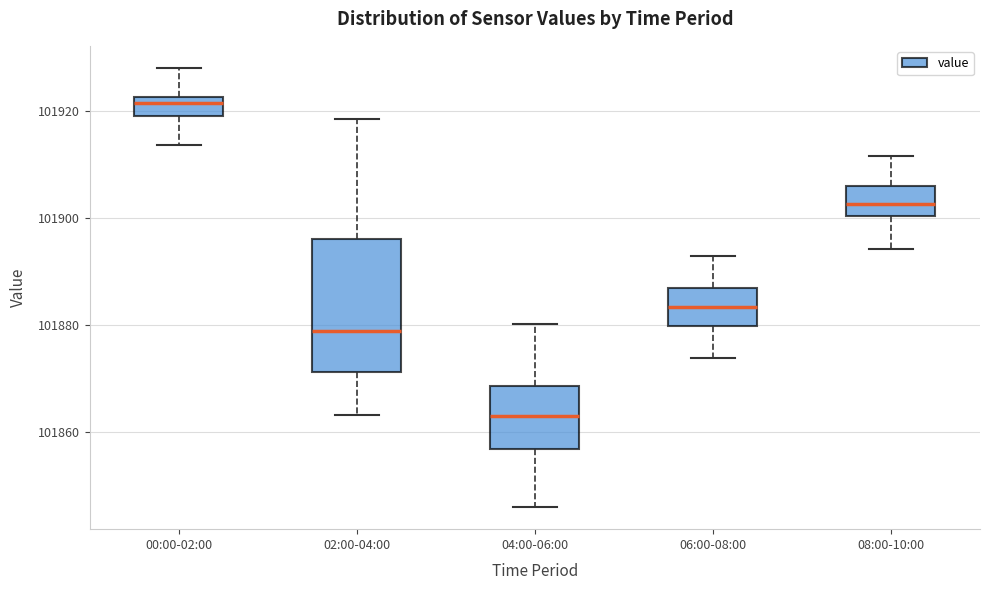

Where does the upper whisker of the box for 04:00-06:00 end on the y-axis? The values are not printed on the chart, so give them approximately, as read against the axis.

101880